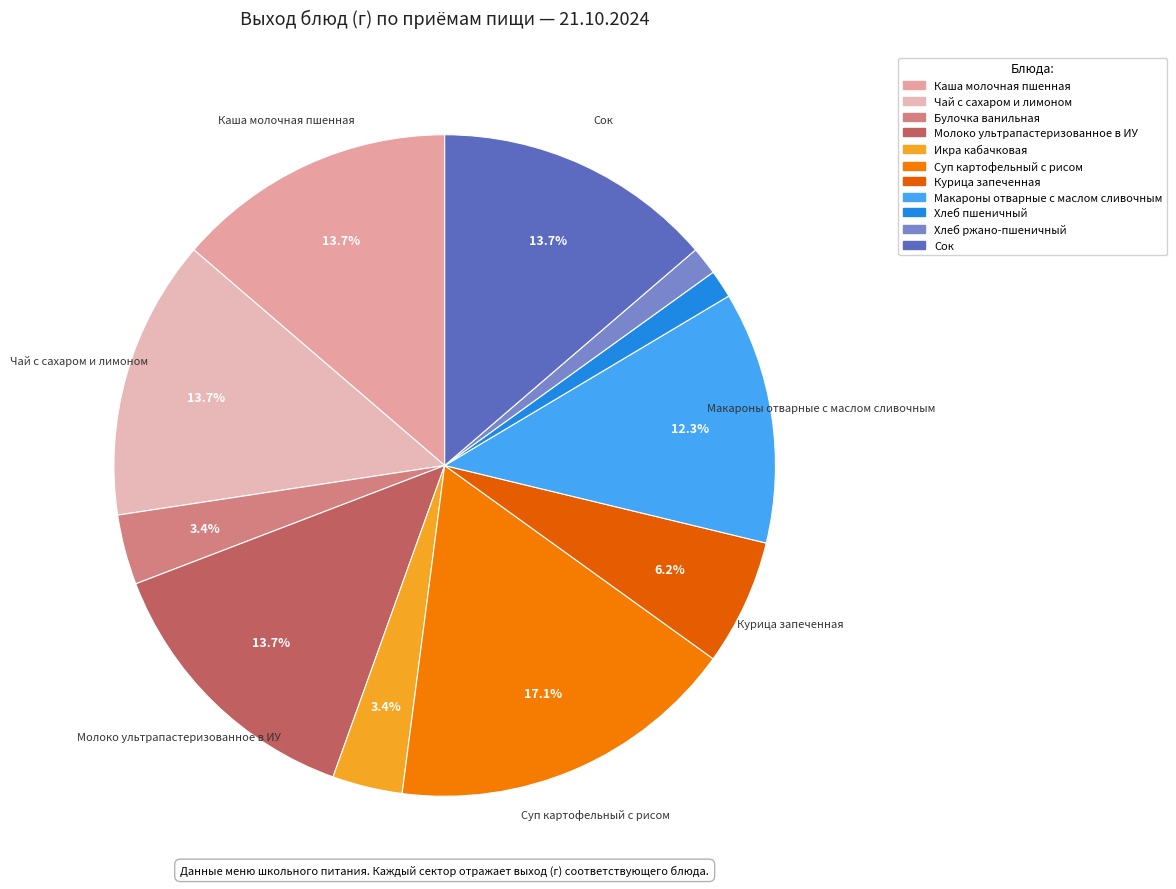

What percentage is NOT represented by Макароны отварные с маслом сливочным?

87.7%